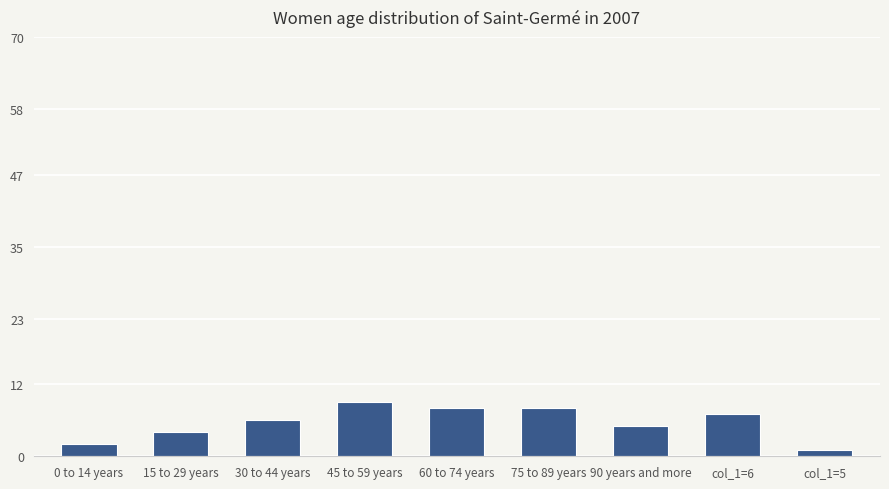

What is the average value?

6